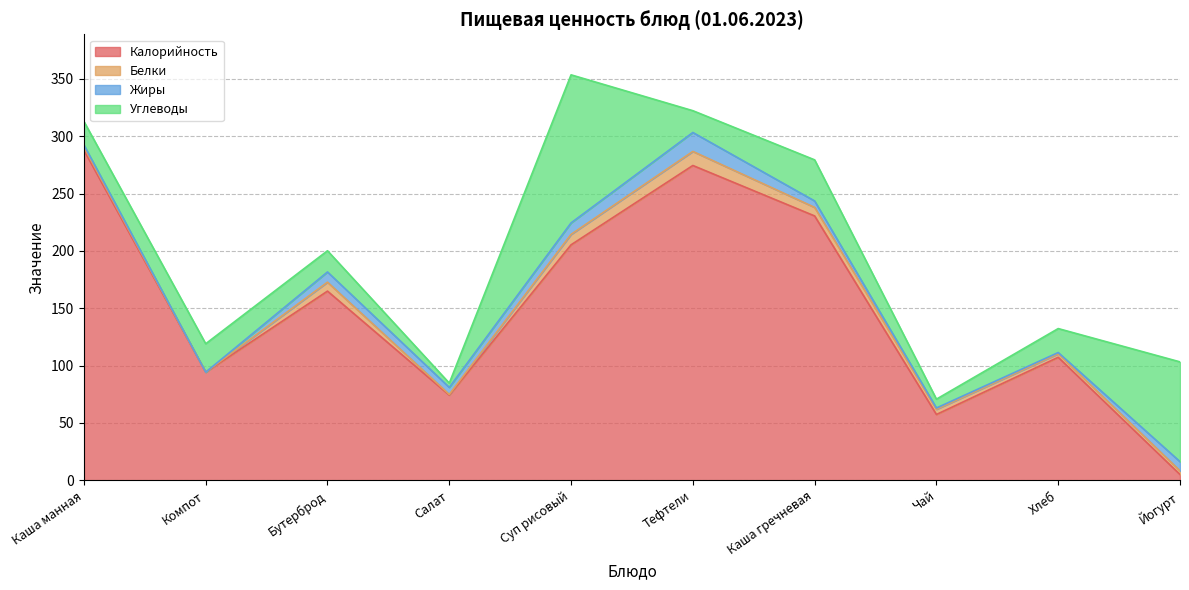

Which series has the largest range (max minus min)?

Калорийность